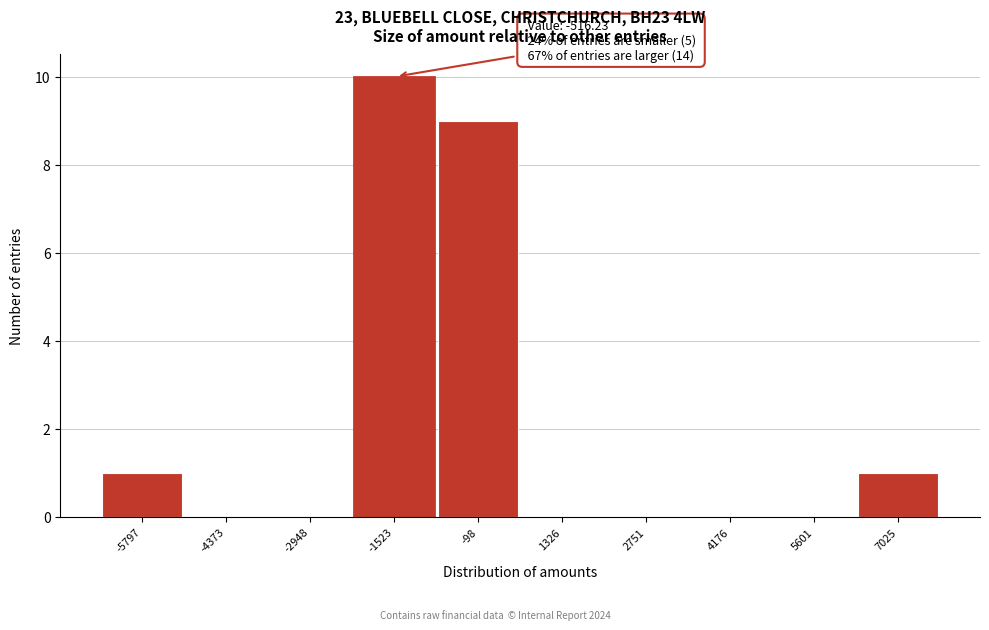

Reading right to left, what are all the values shown in this chart?

7025=1	5601=0	4176=0	2751=0	1326=0	-98=9	-1523=10	-2948=0	-4373=0	-5797=1